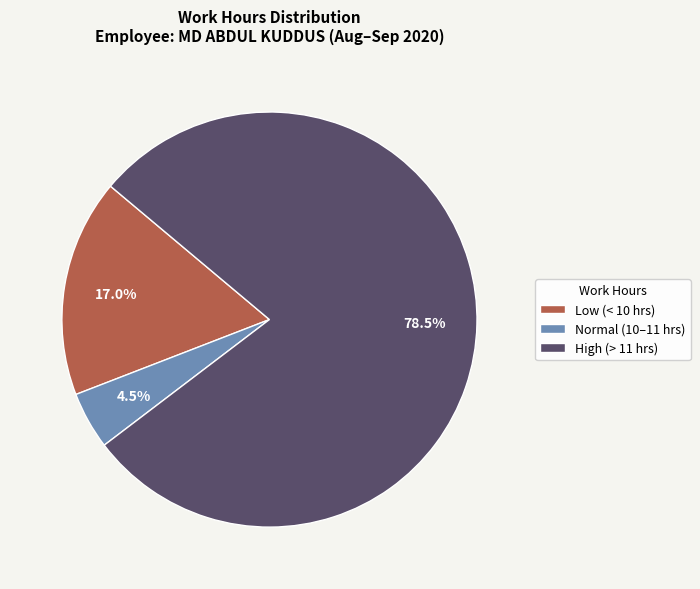

Which slice is the smallest?

Normal (10–11 hrs)